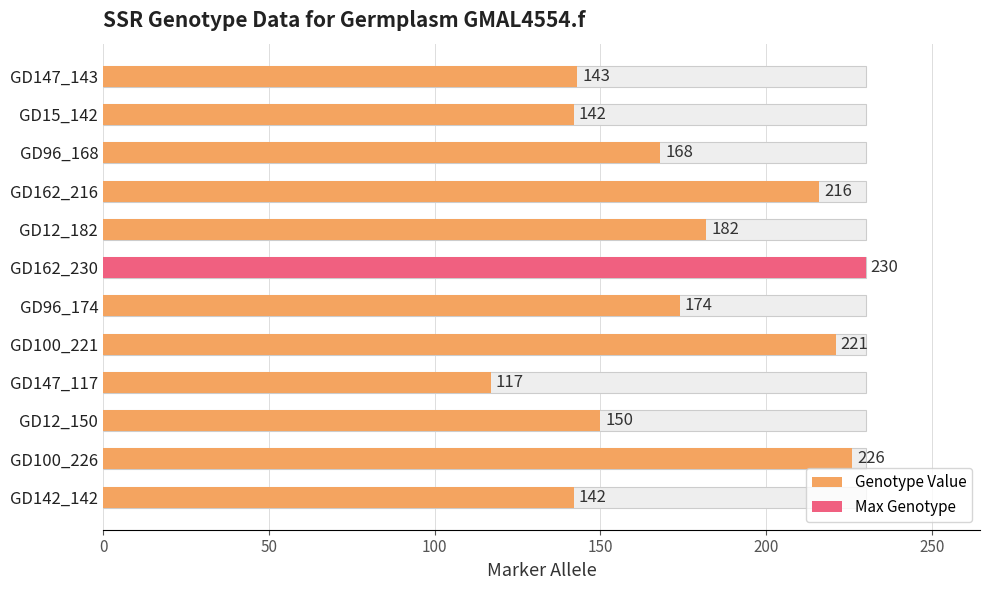

Does the chart contain any negative values?

No